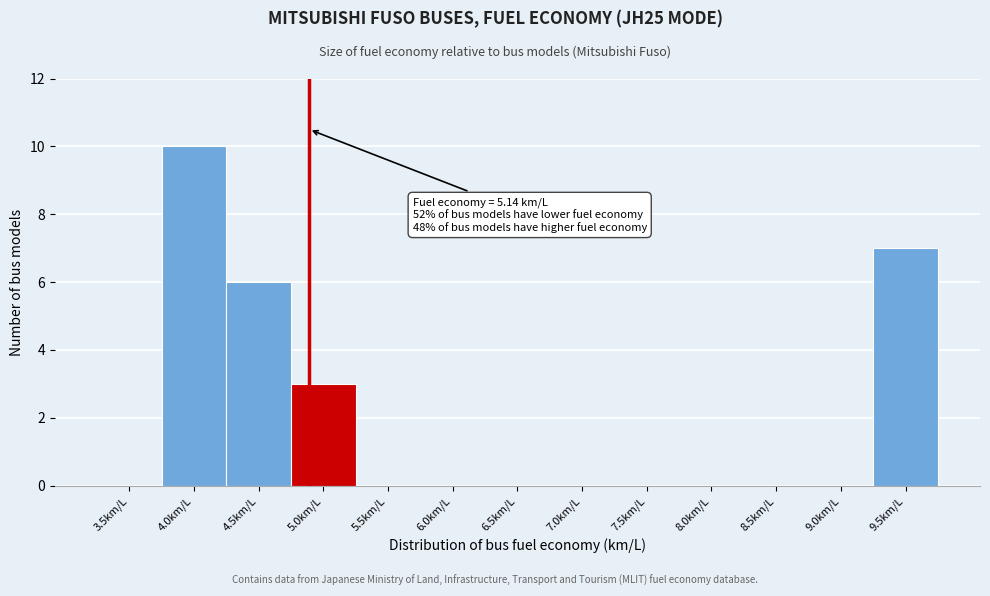

Reading left to right, extract all data points from this chart.

3.5km/L=0	4.0km/L=10	4.5km/L=6	5.0km/L=3	5.5km/L=0	6.0km/L=0	6.5km/L=0	7.0km/L=0	7.5km/L=0	8.0km/L=0	8.5km/L=0	9.0km/L=0	9.5km/L=7